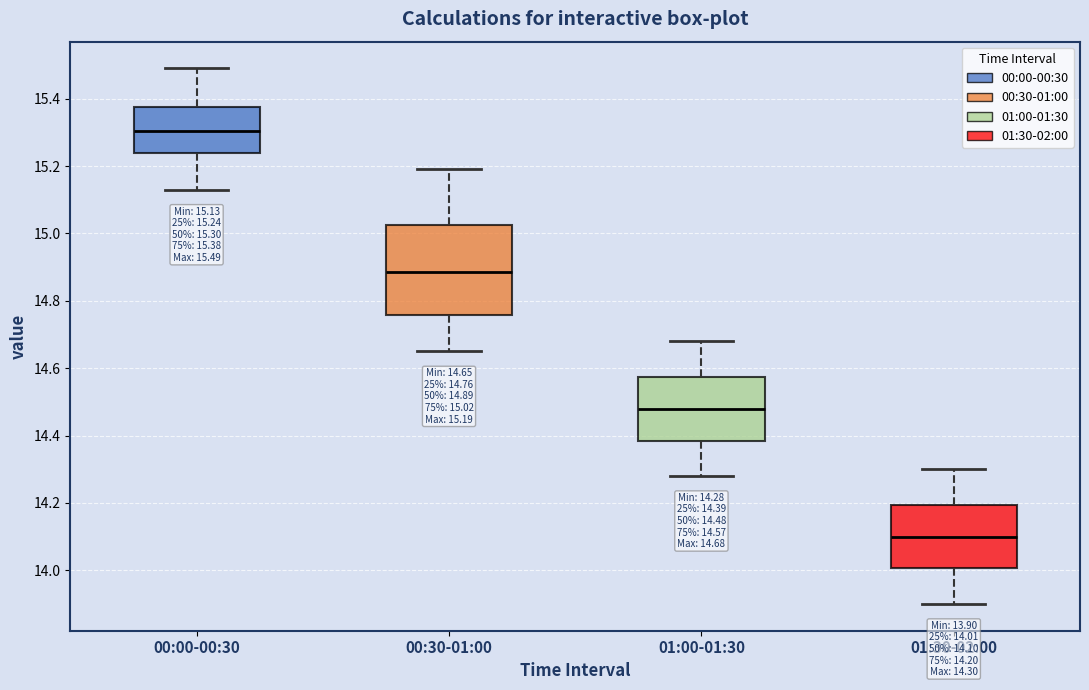

Which box has the lowest median line?

01:30-02:00